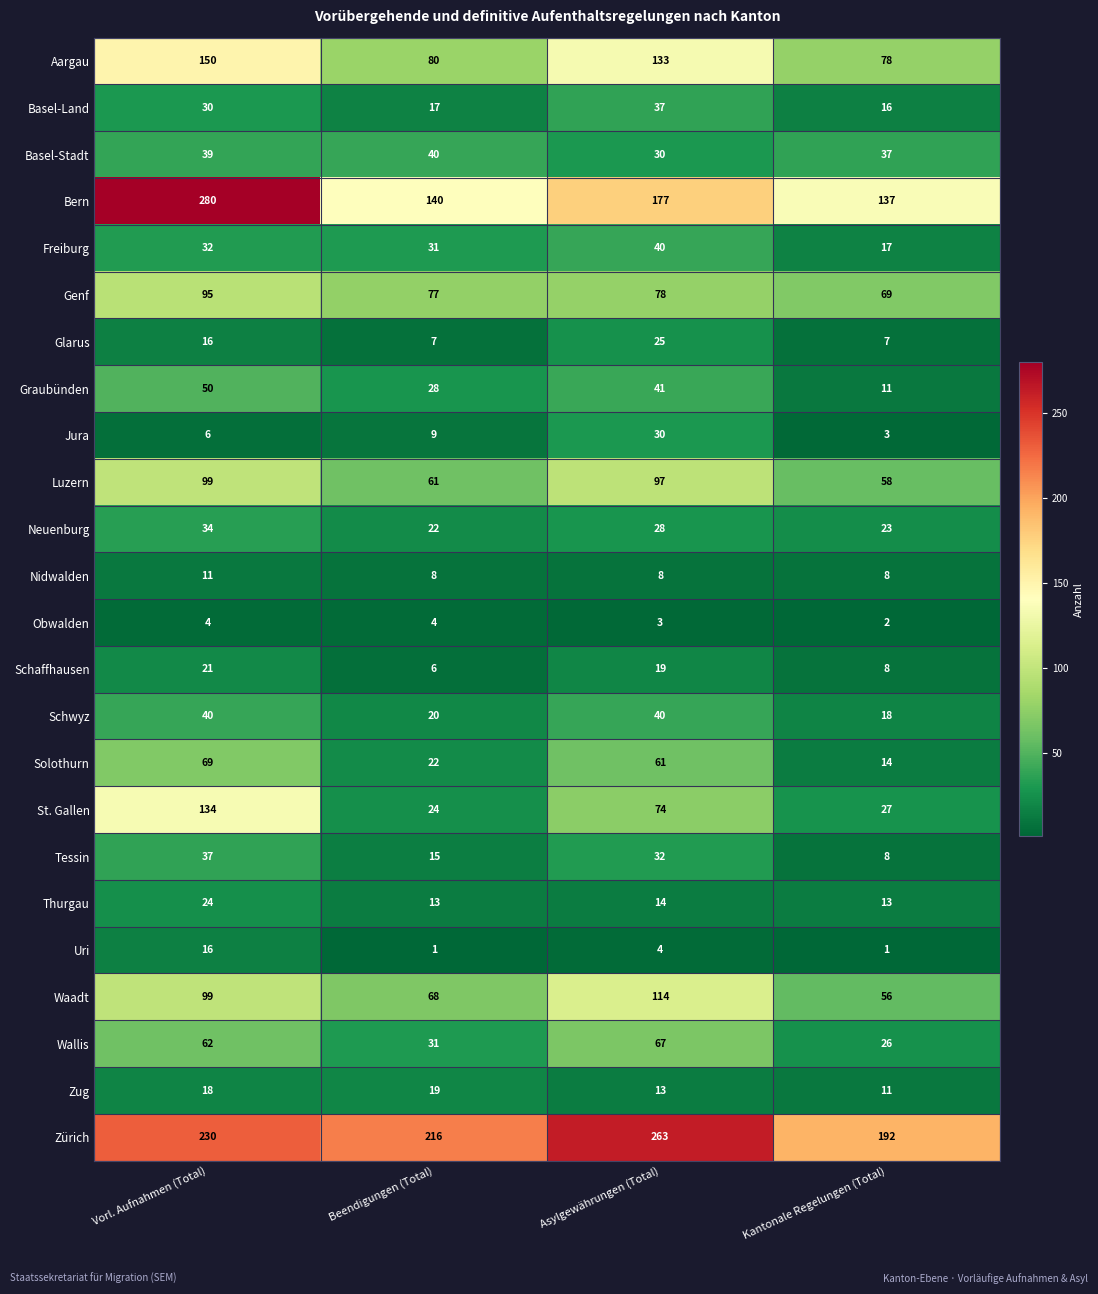

List the labels in order of Solothurn value, smallest first.

Kantonale Regelungen (Total), Beendigungen (Total), Asylgewährungen (Total), Vorl. Aufnahmen (Total)